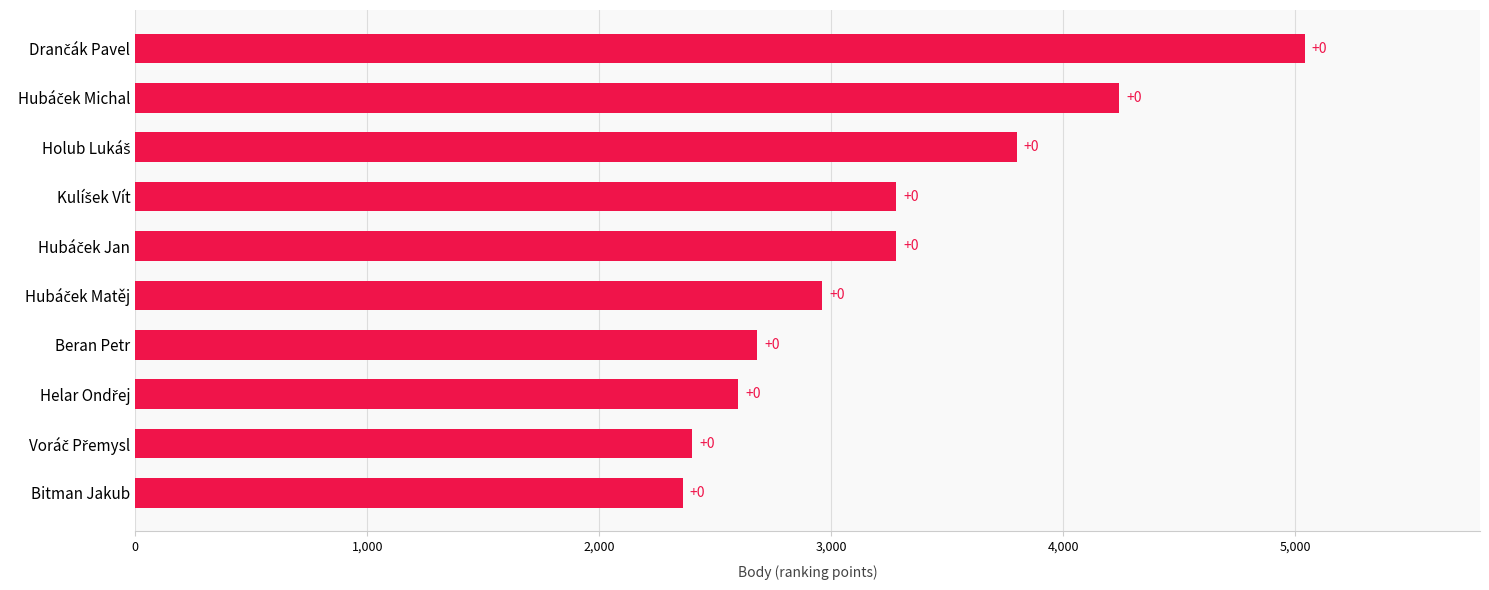

Where does the data first go above 3280?

Holub Lukáš